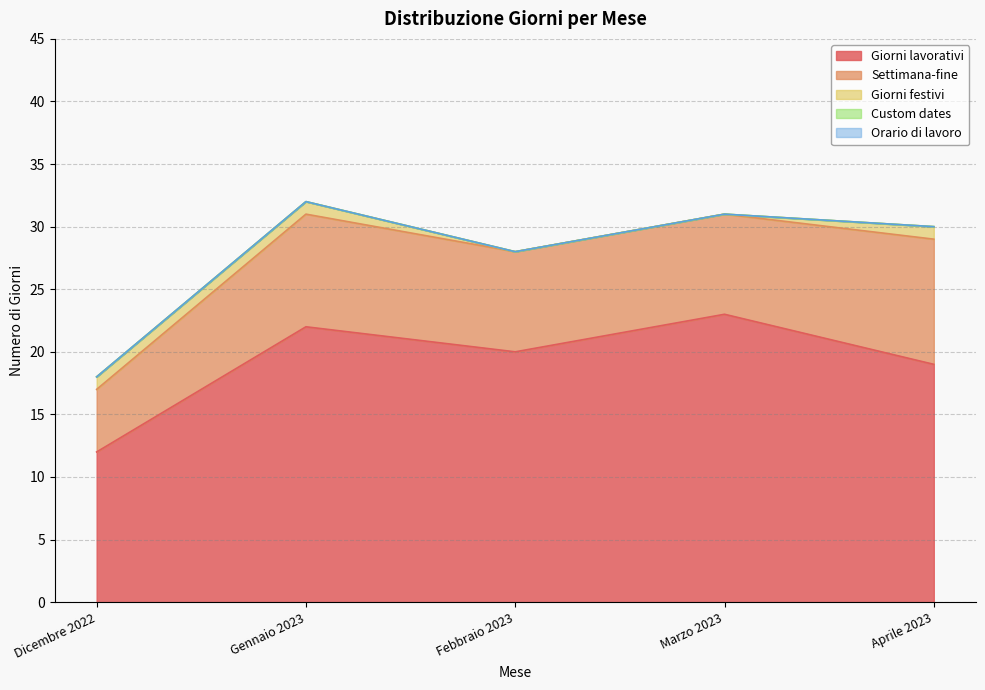

What is the value of the Giorni festivi point at the 2nd from the left?

1